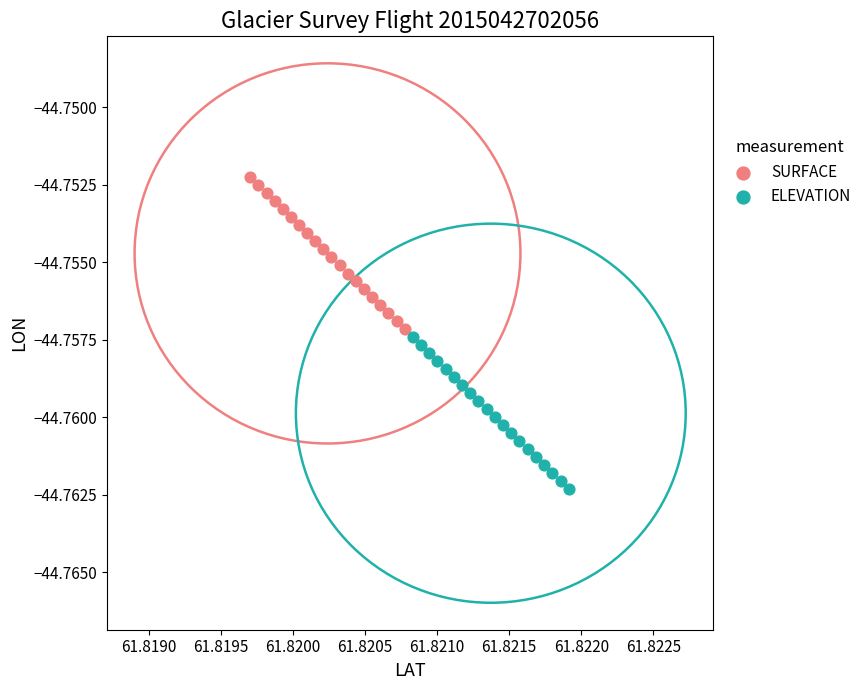

Which series reaches the maximum Y coordinate?

SURFACE